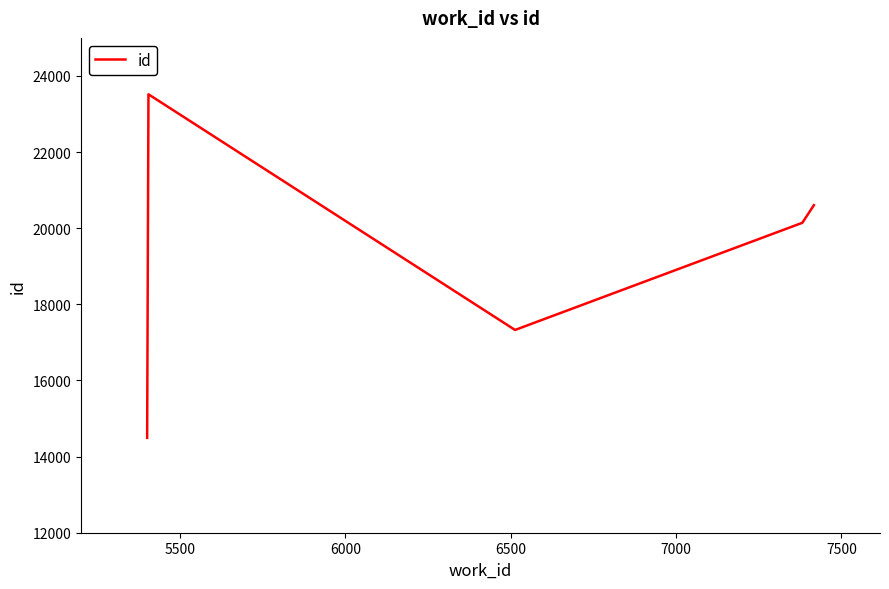

What is the greatest value displayed?

23518